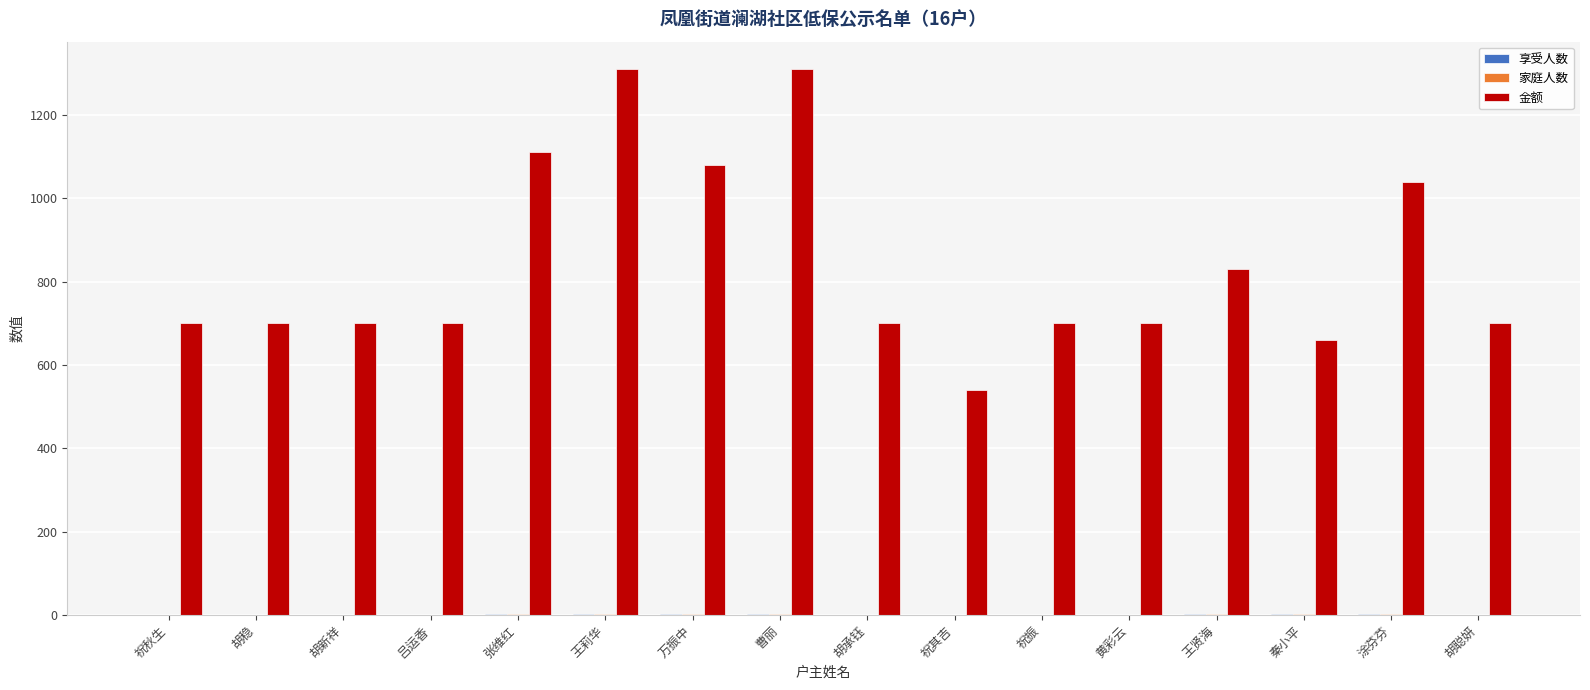

What is the sum of all 金额 values?

13480